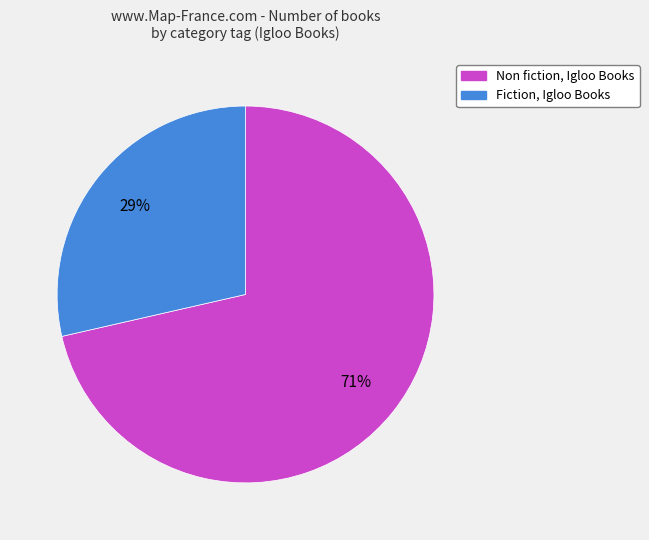

What is the ratio of the value at Fiction, Igloo Books to the value at Non fiction, Igloo Books?

0.4